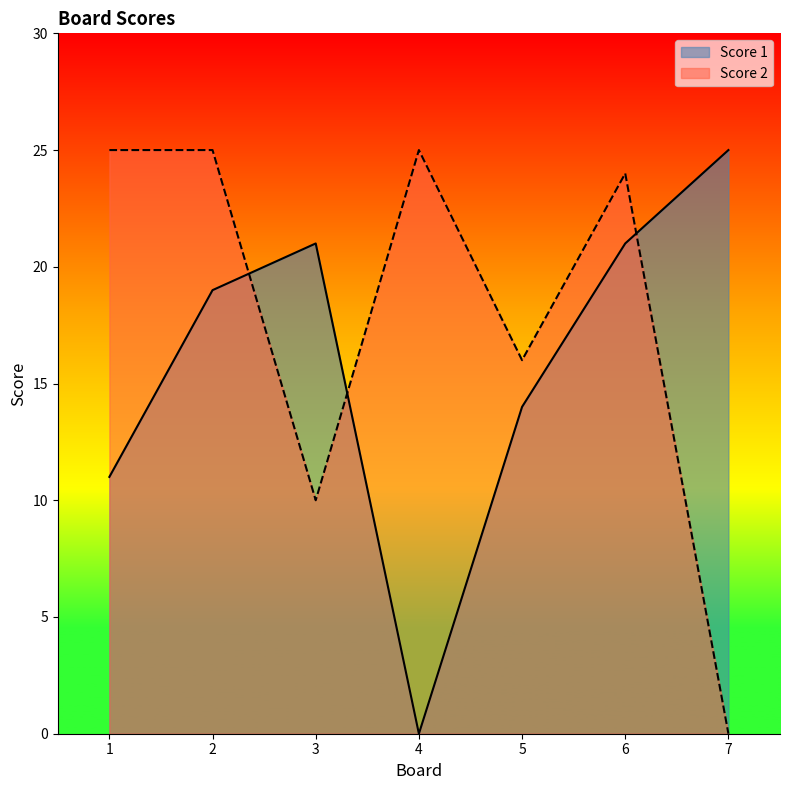

List the labels in order of Score 1 value, smallest first.

4, 1, 5, 2, 3, 6, 7